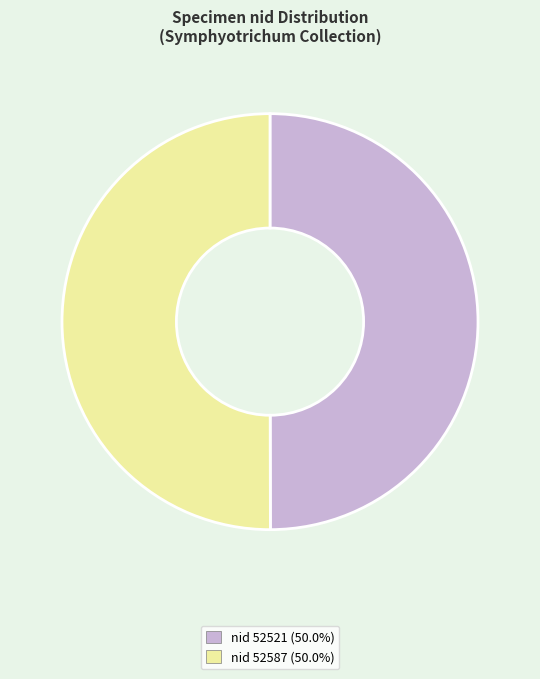

Which slice is the largest?

52587